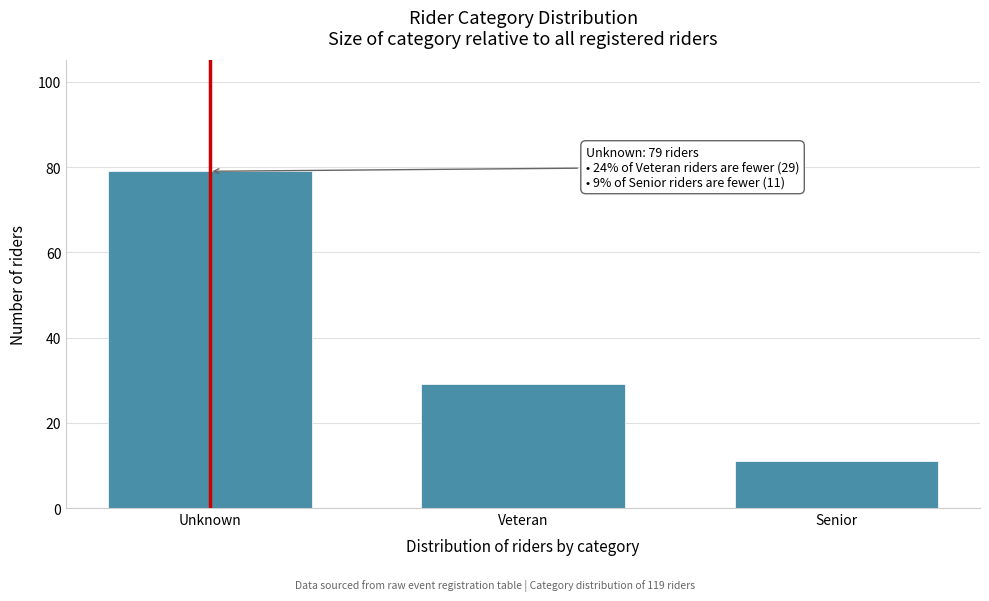

Reading left to right, list all the values displayed in this chart.

Unknown=79	Veteran=29	Senior=11